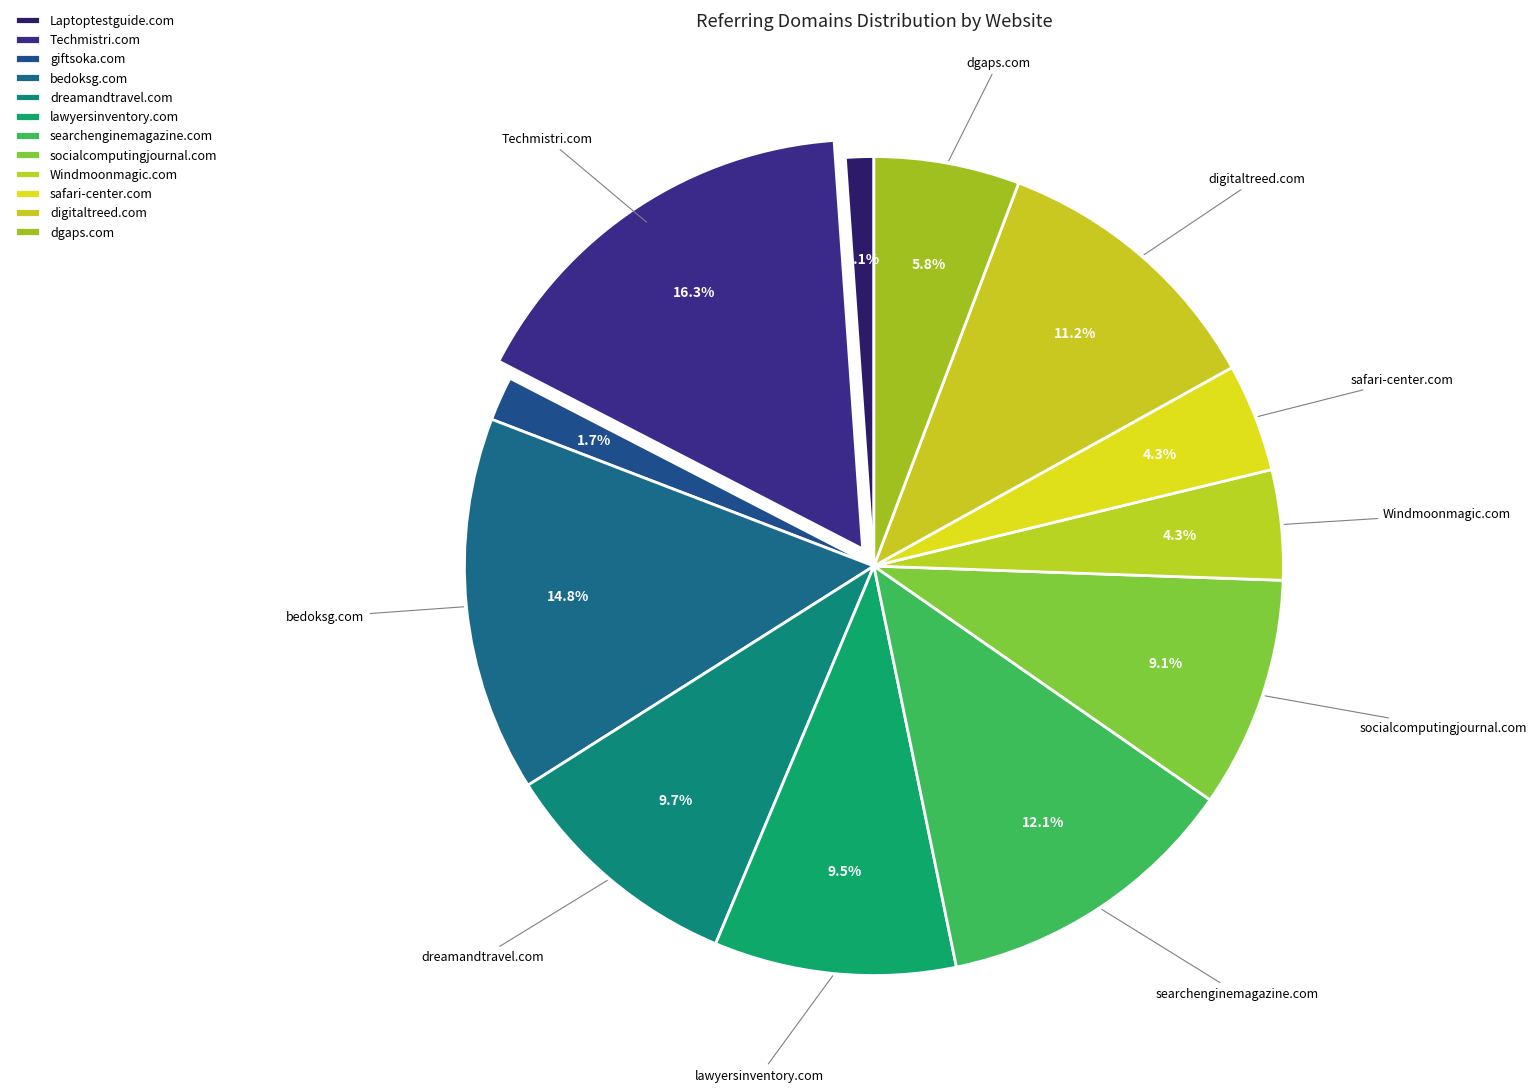

The lawyersinventory.com slice represents 17% of the pie. True or false?

False